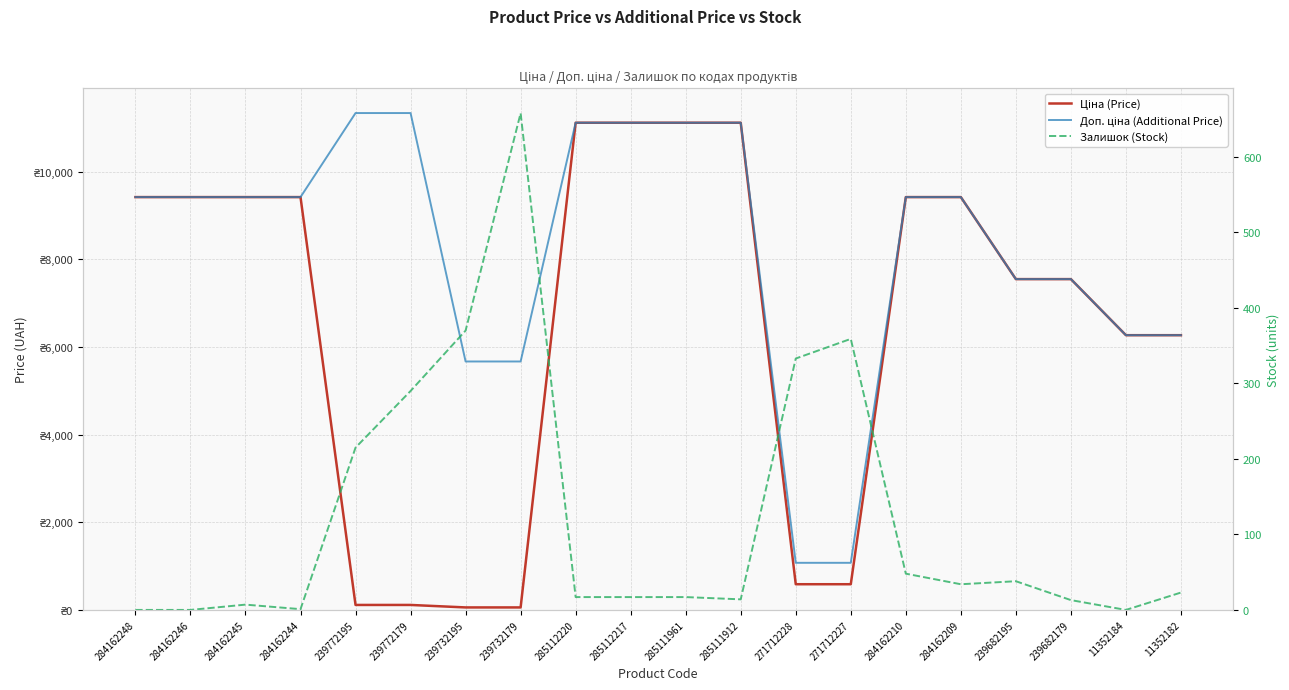

What is the highest value of the Доп. ціна (Additional Price) series?

11334.0